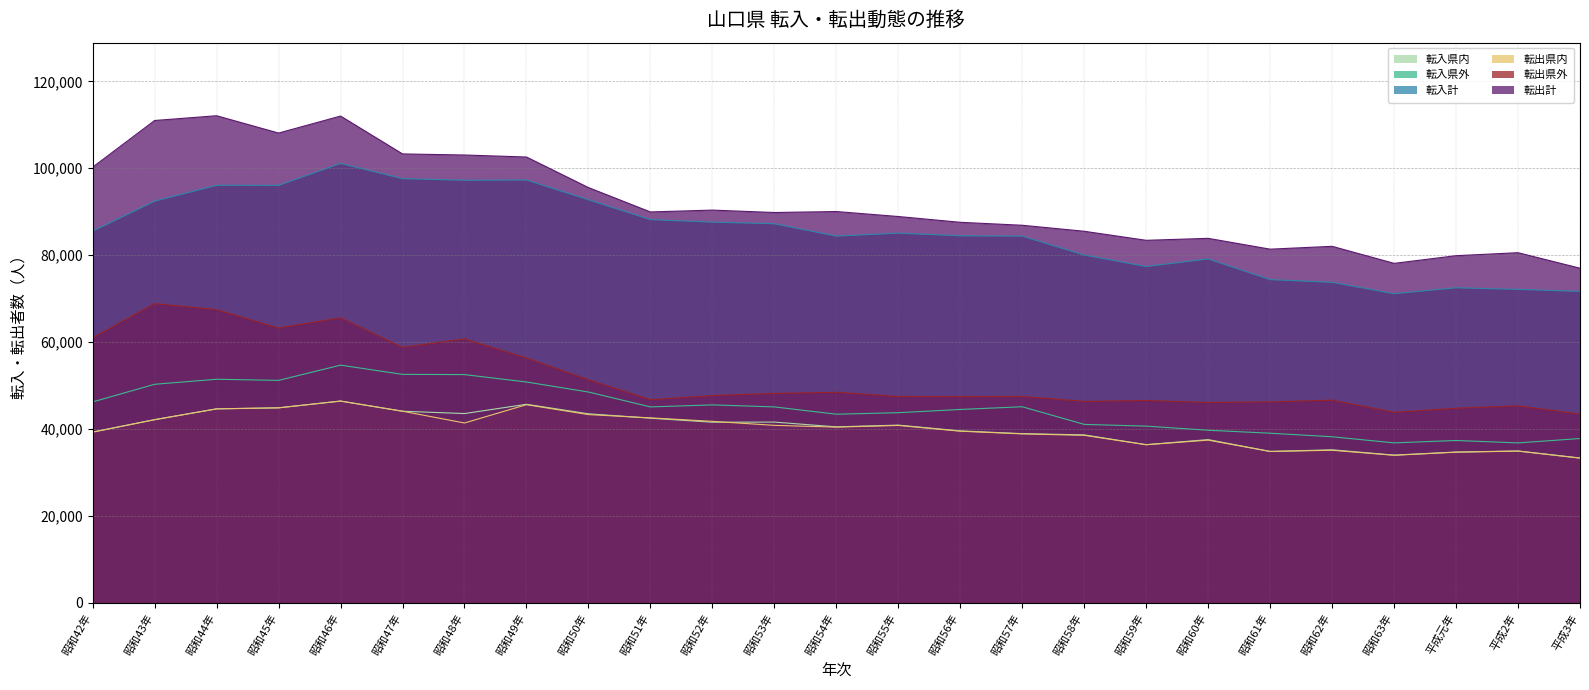

Where is the first local minimum for 転入県外?

昭和45年